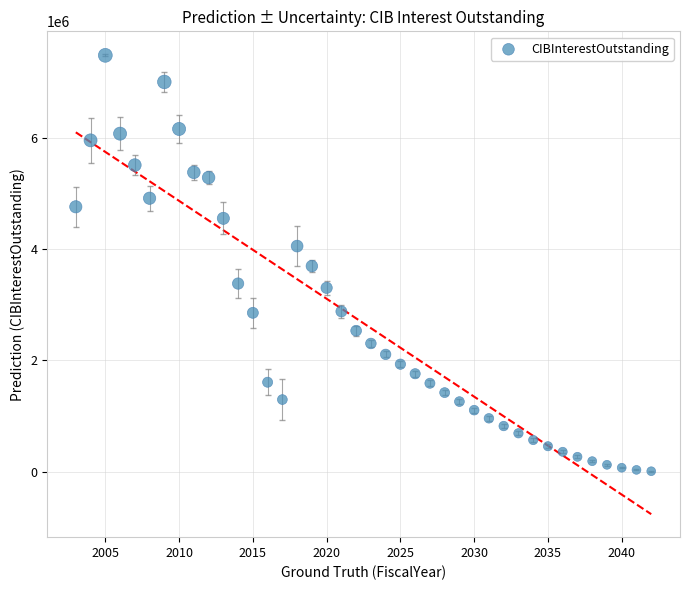

What is the range of X values (max minus min)?

39.0